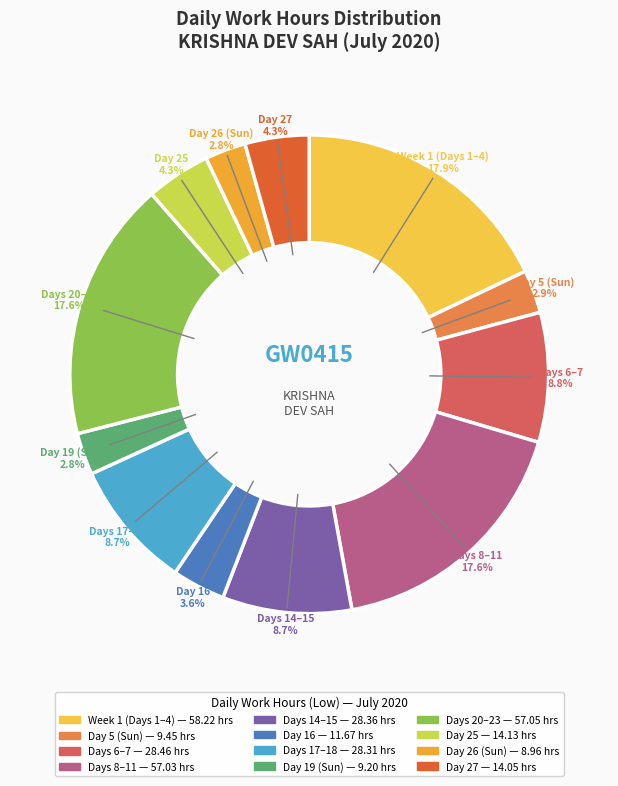

To the nearest percent, what is the difference between the largest and smallest slice percentages?

15%